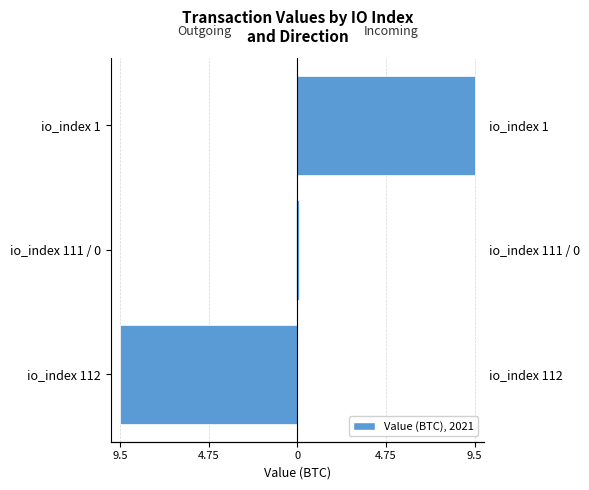

List the series in order of their overall mean, lowest first.

Outgoing (direction=-1), Incoming (direction=1)